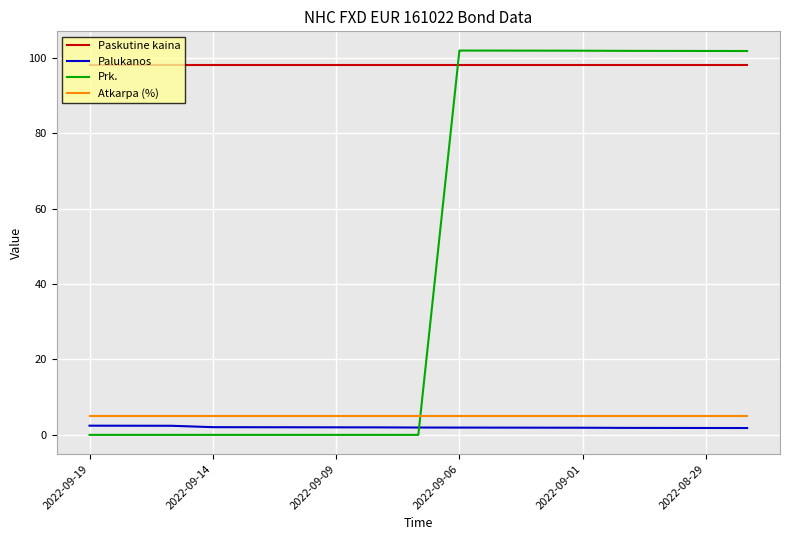

Which series has the largest total across all categories?

Paskutine kaina